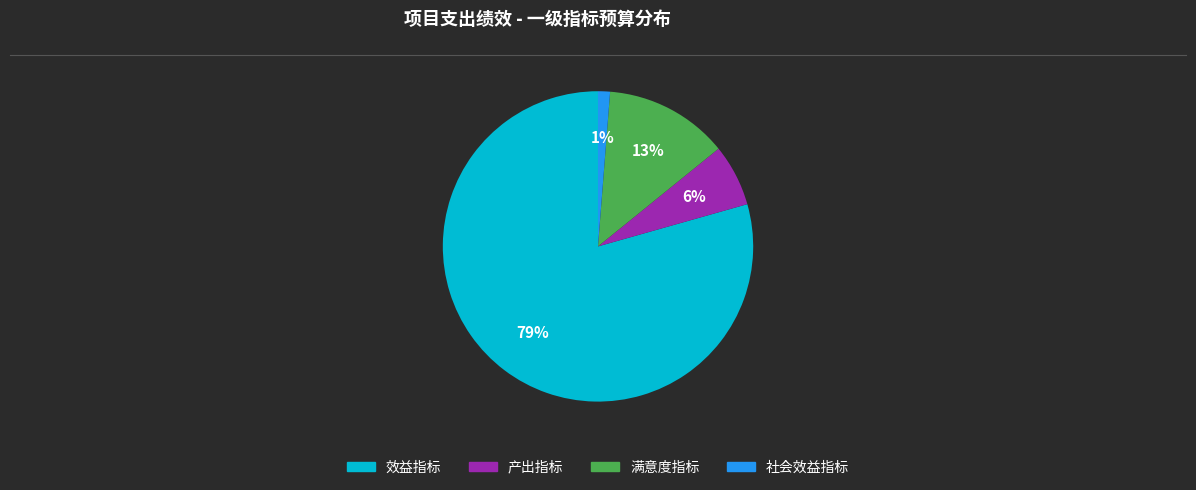

Is 社会效益指标 the majority of the pie?

No